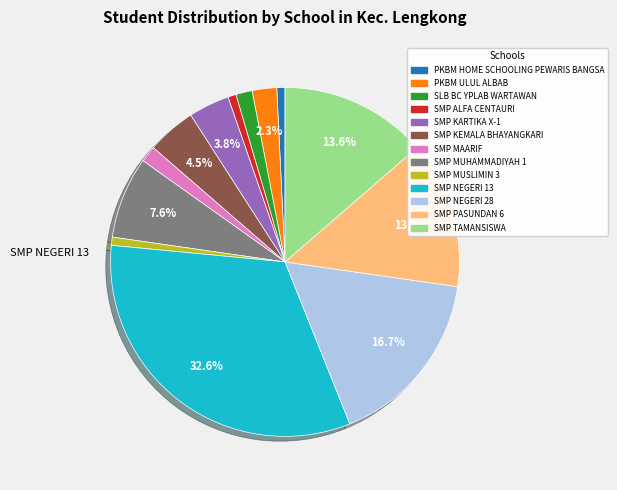

Is there any slice that represents more than half of the pie?

No